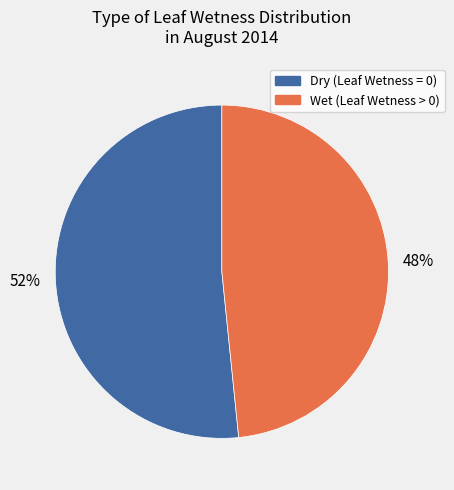

The Wet (Leaf Wetness > 0) slice represents 36% of the pie. True or false?

False